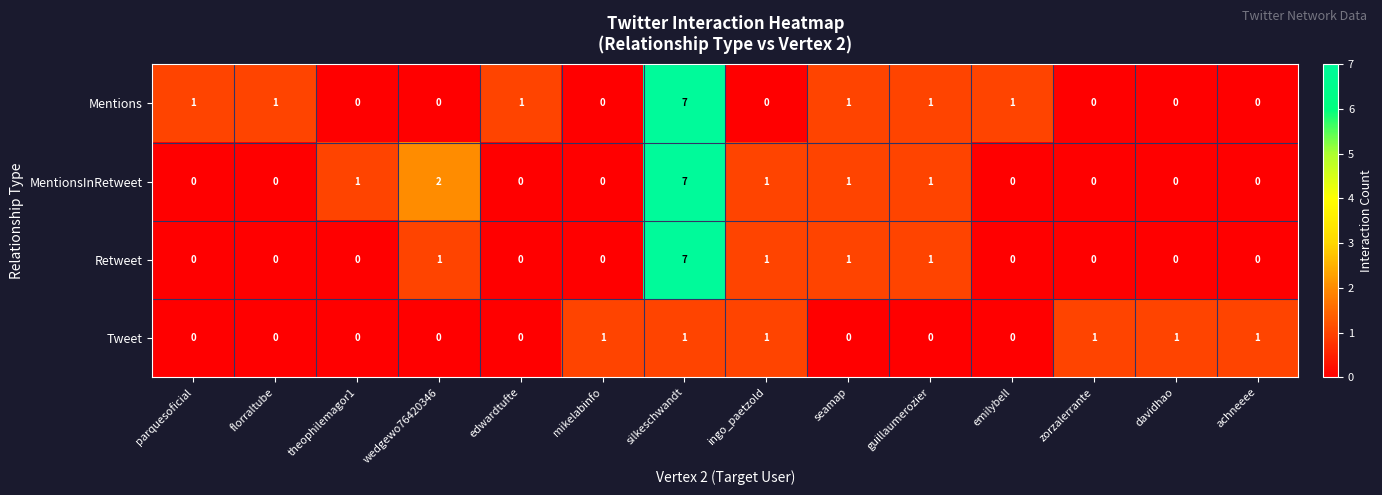

At how many categories does at least one series exceed 6?

1